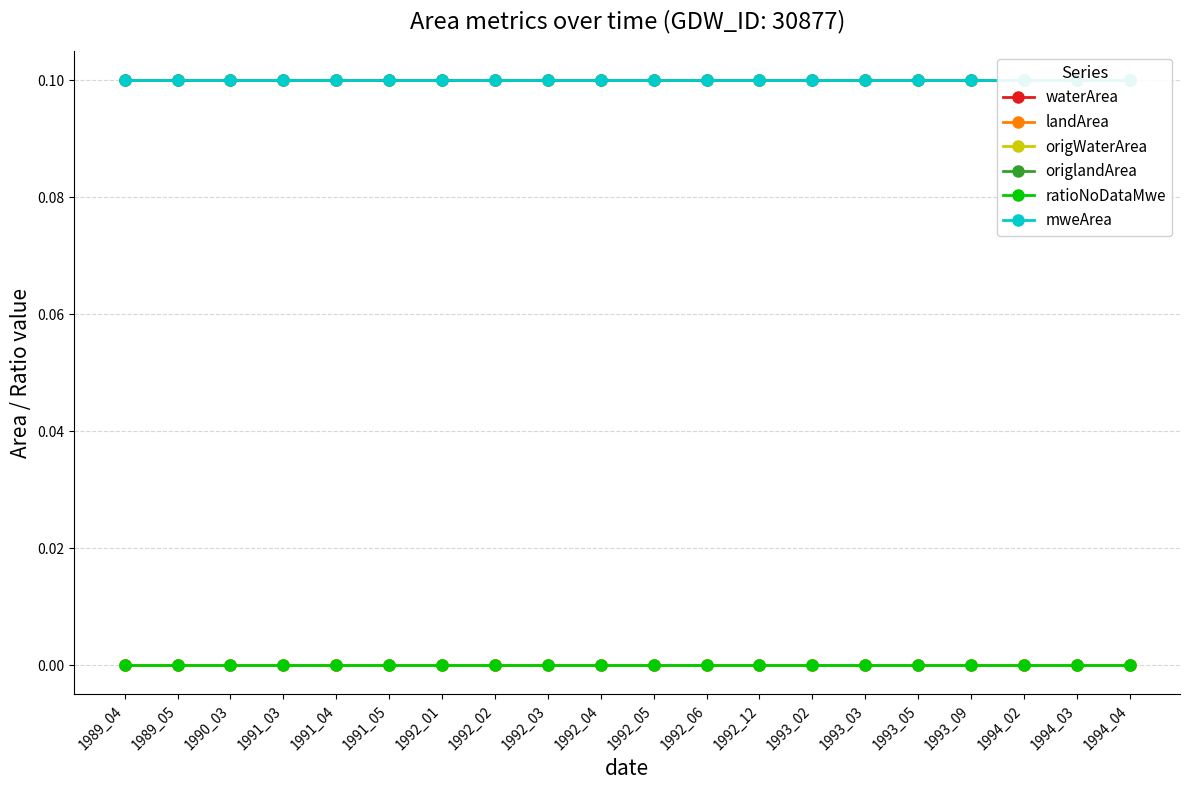

At 1992_03, list the series in order from largest to smallest.

landArea, origlandArea, mweArea, waterArea, origWaterArea, ratioNoDataMwe